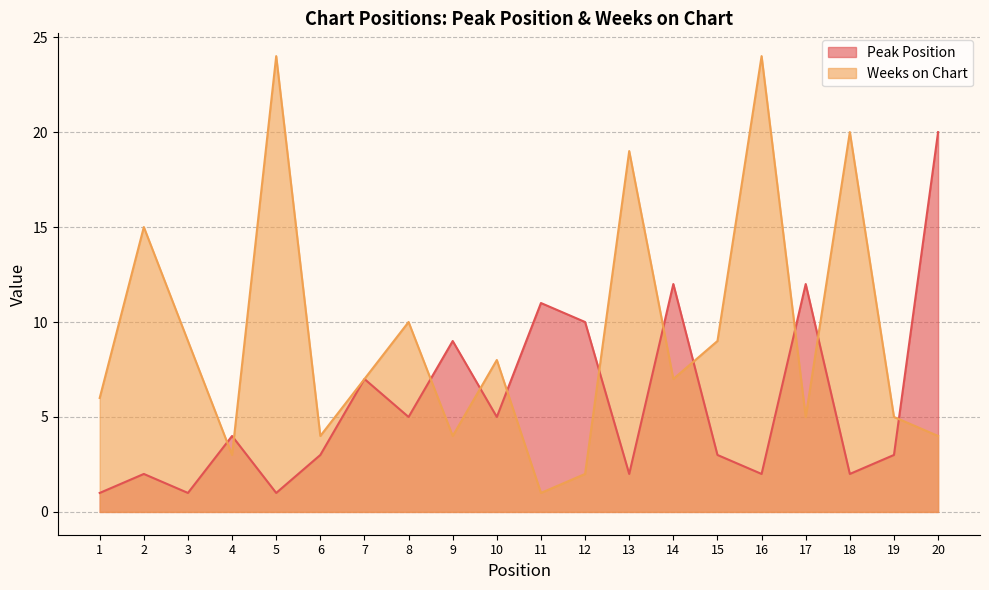

Rank the categories by Peak Position value from highest to lowest.

20, 14, 17, 11, 12, 9, 7, 8, 10, 4, 6, 15, 19, 2, 13, 16, 18, 1, 3, 5